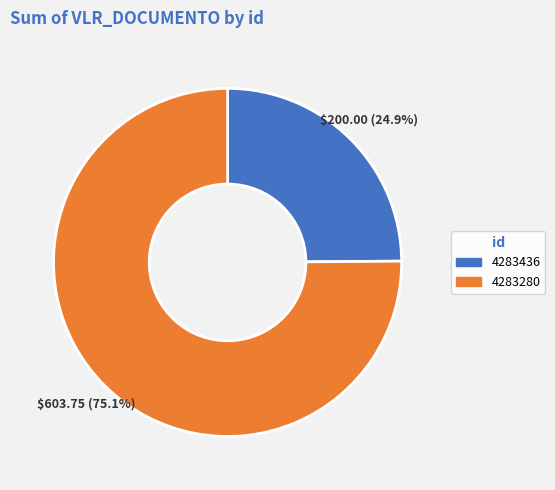

Which category accounts for the majority?

4283280